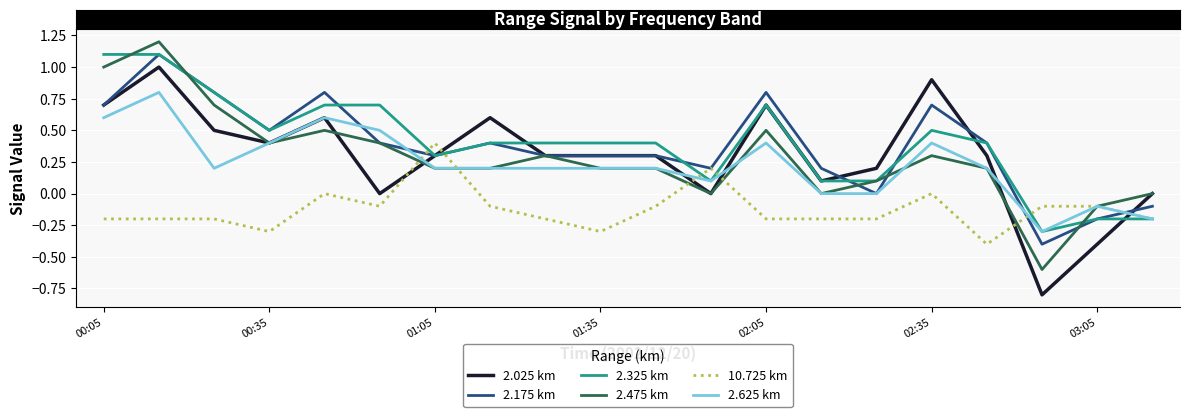

What is the greatest value displayed?

1.2